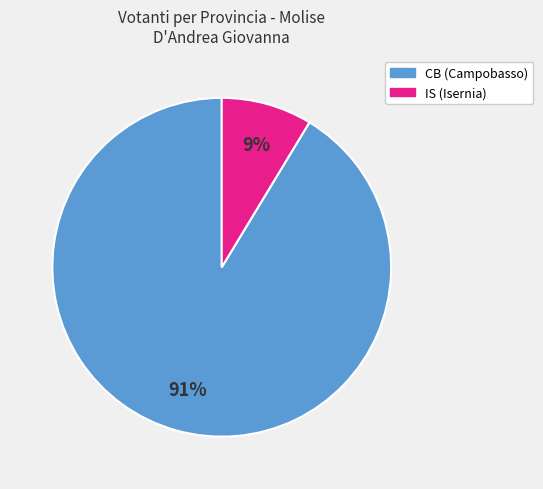

Is there a majority slice in this chart?

Yes